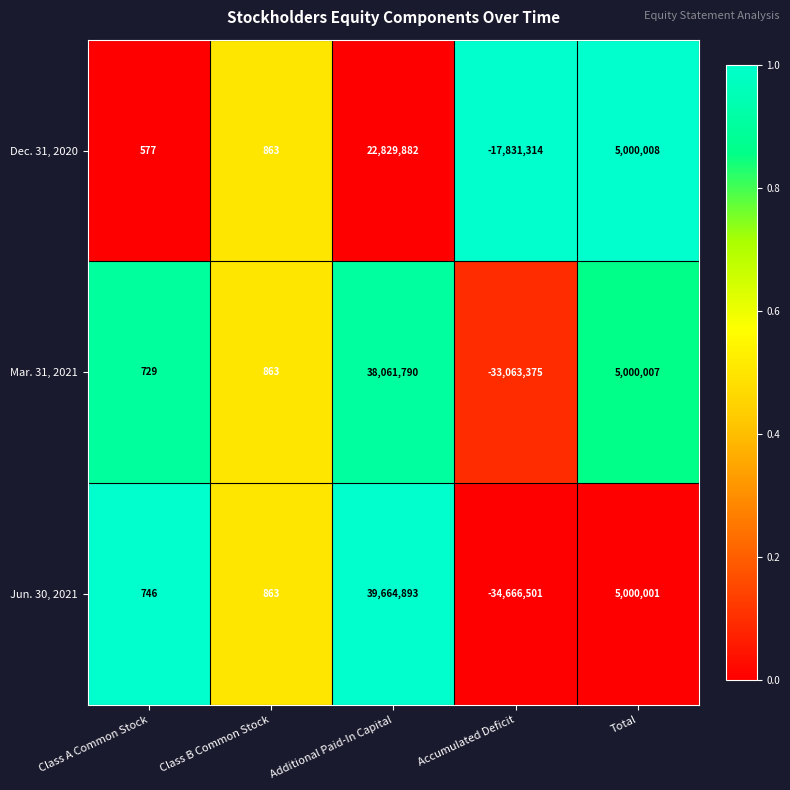

True or false: Dec. 31, 2020 has a value of 577 at Class A Common Stock.

True